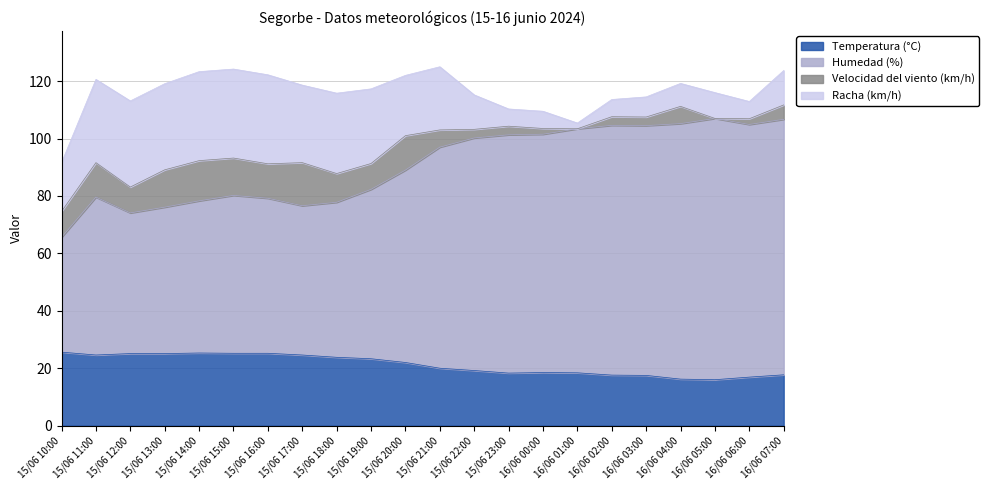

Does the chart have visible grid lines?

Yes